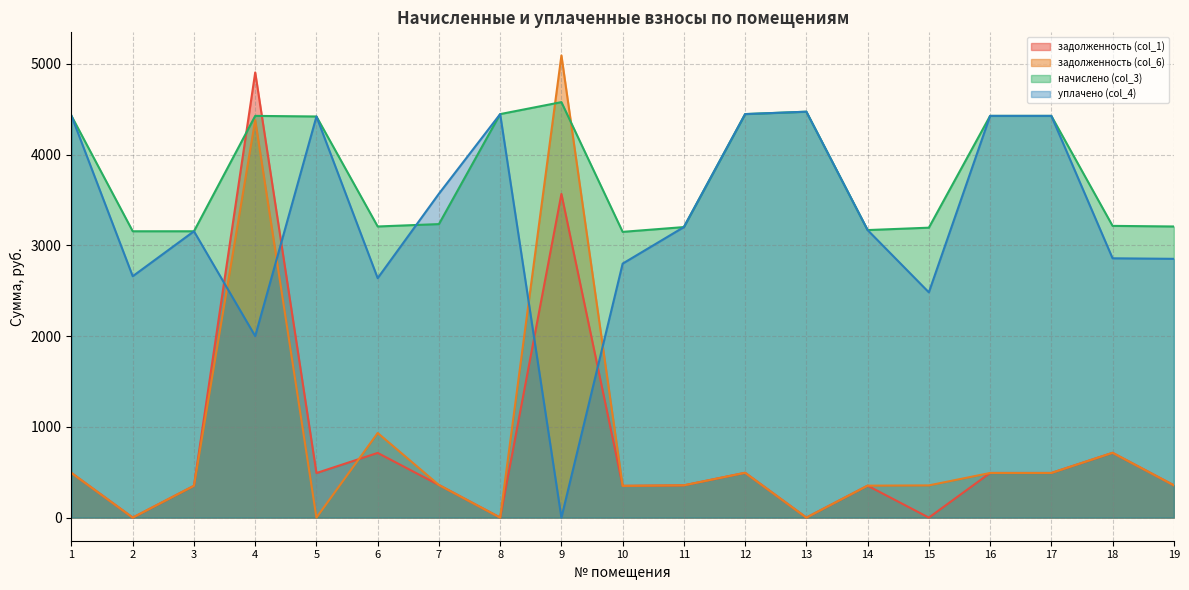

Where does the задолженность (col_6) series first go above 356?

1